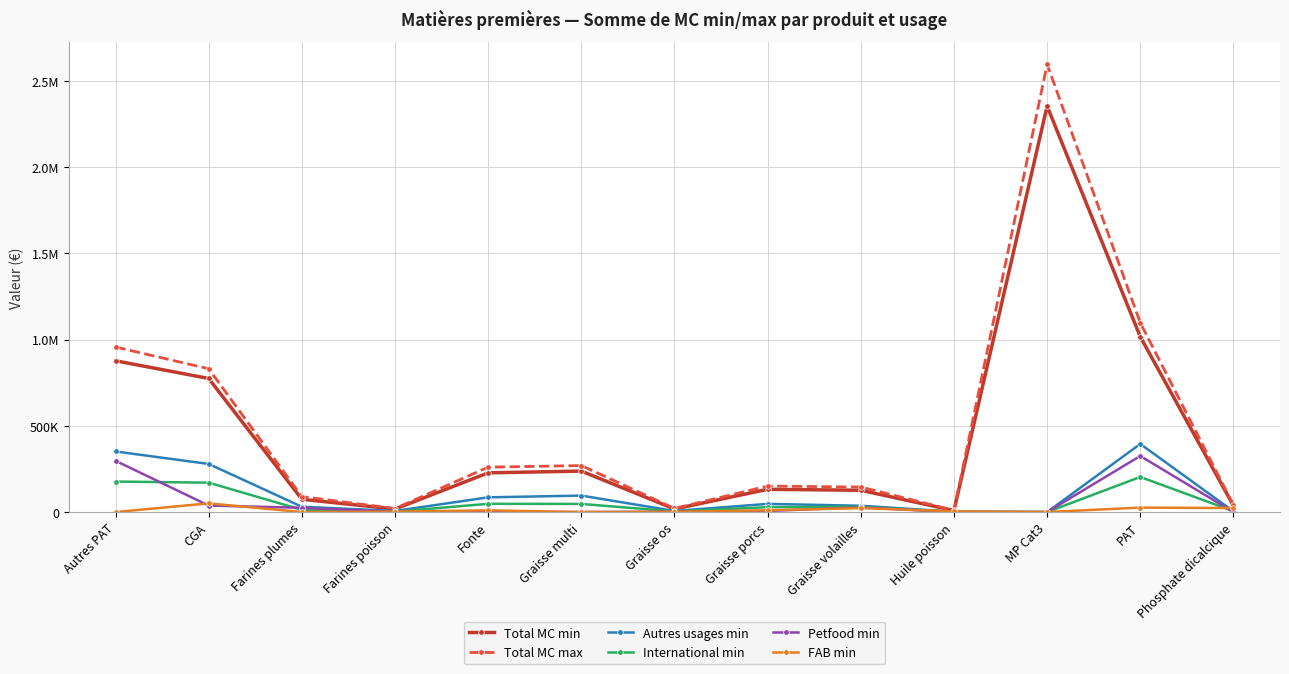

What is the approximate value of Total MC max at Graisse volailles, to the nearest 100?

145100